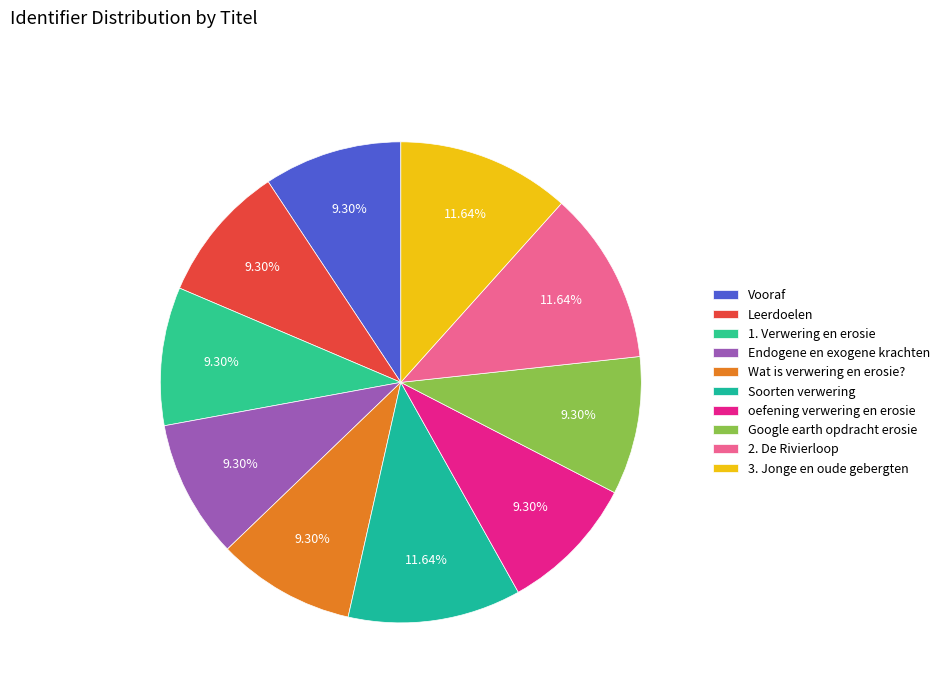

What percentage is NOT represented by 3. Jonge en oude gebergten?

88.4%